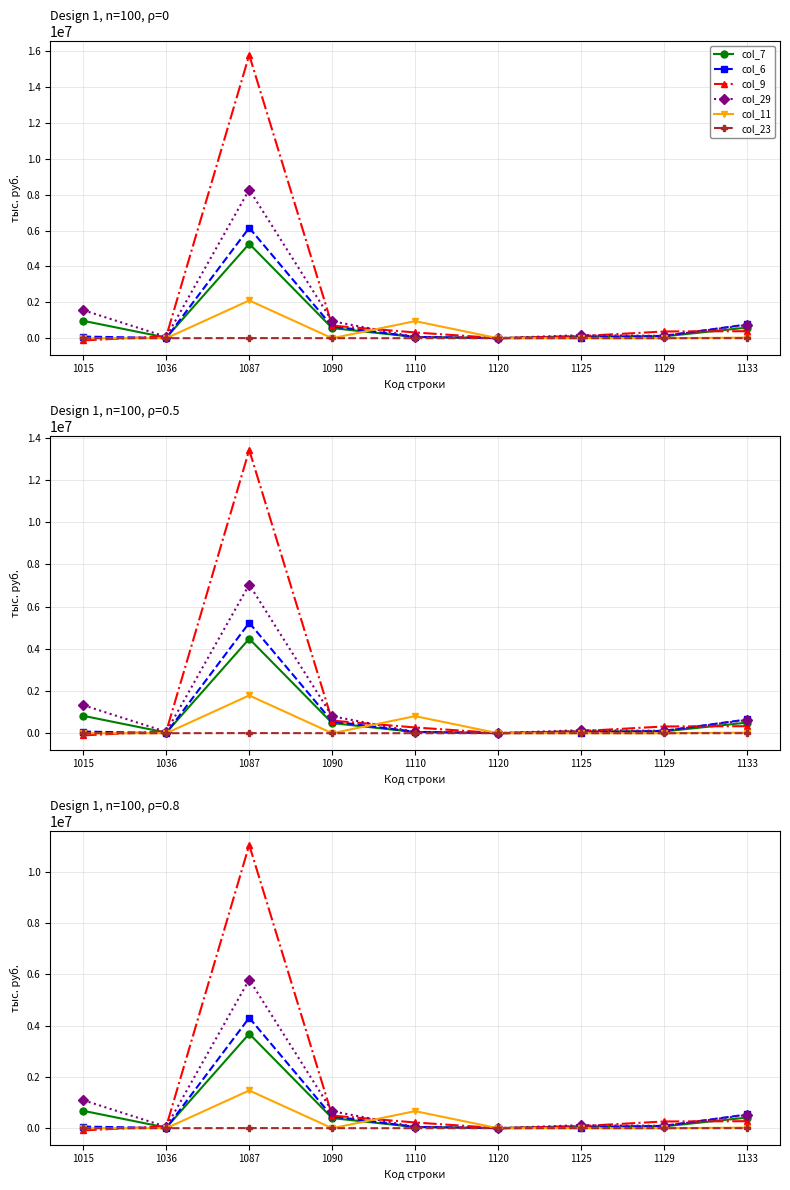

Which category has the highest value across all series?

1087